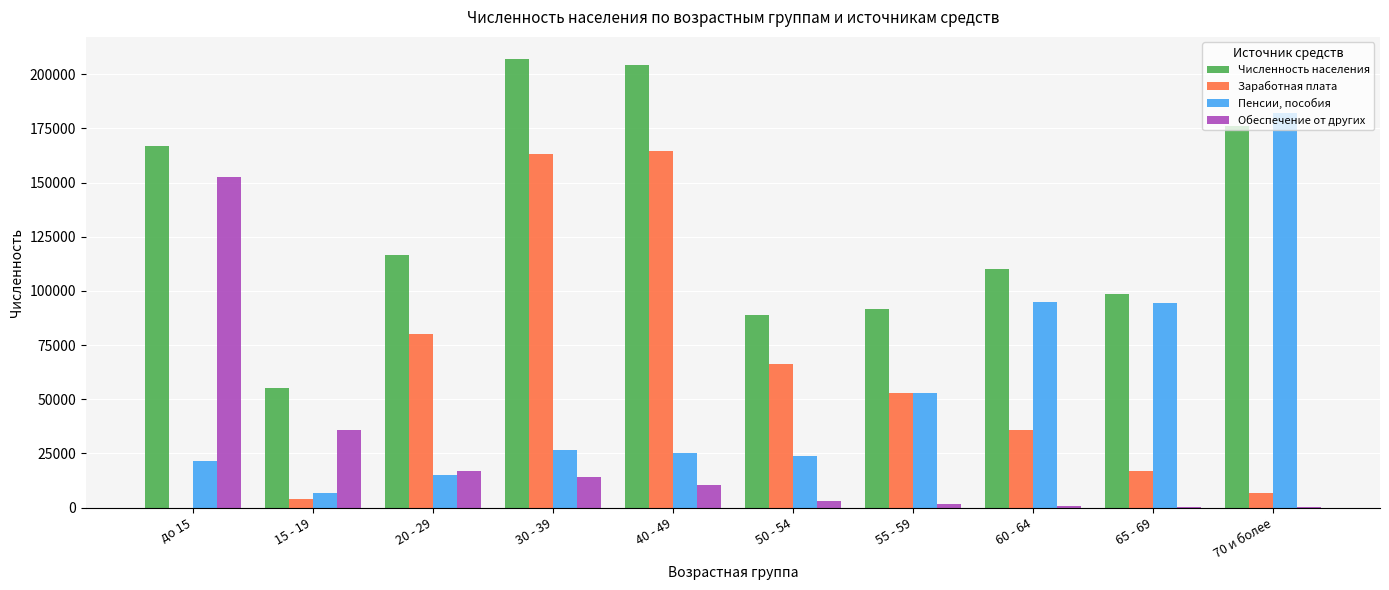

What is the average value of the Заработная плата series?

59085